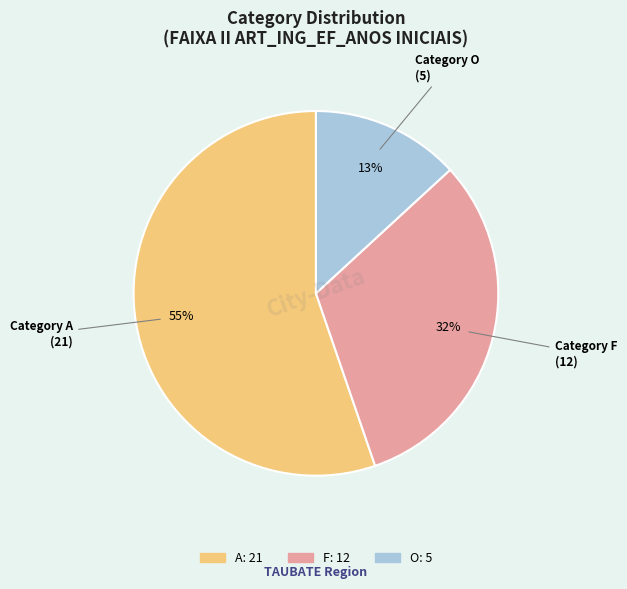

Is it true that O is 27% of the pie?

False